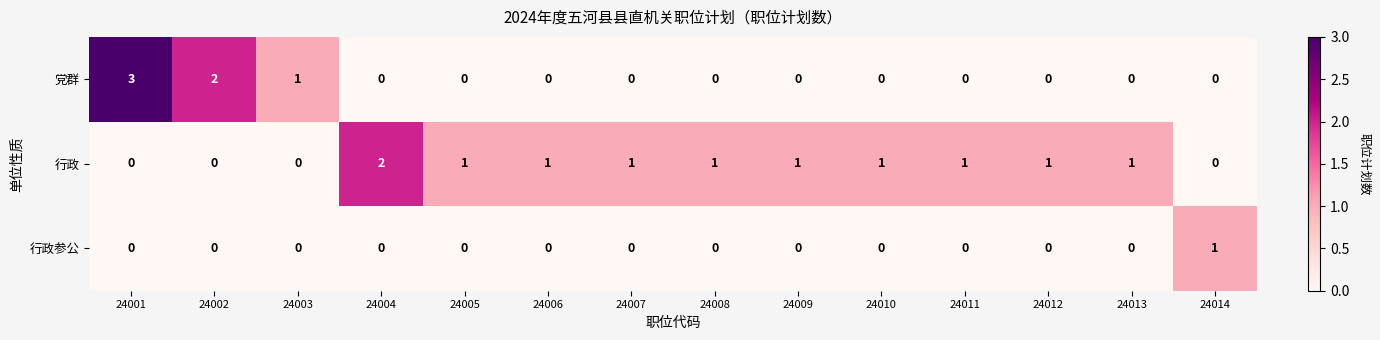

Count the 党群 values in the range 0 to 1.

12